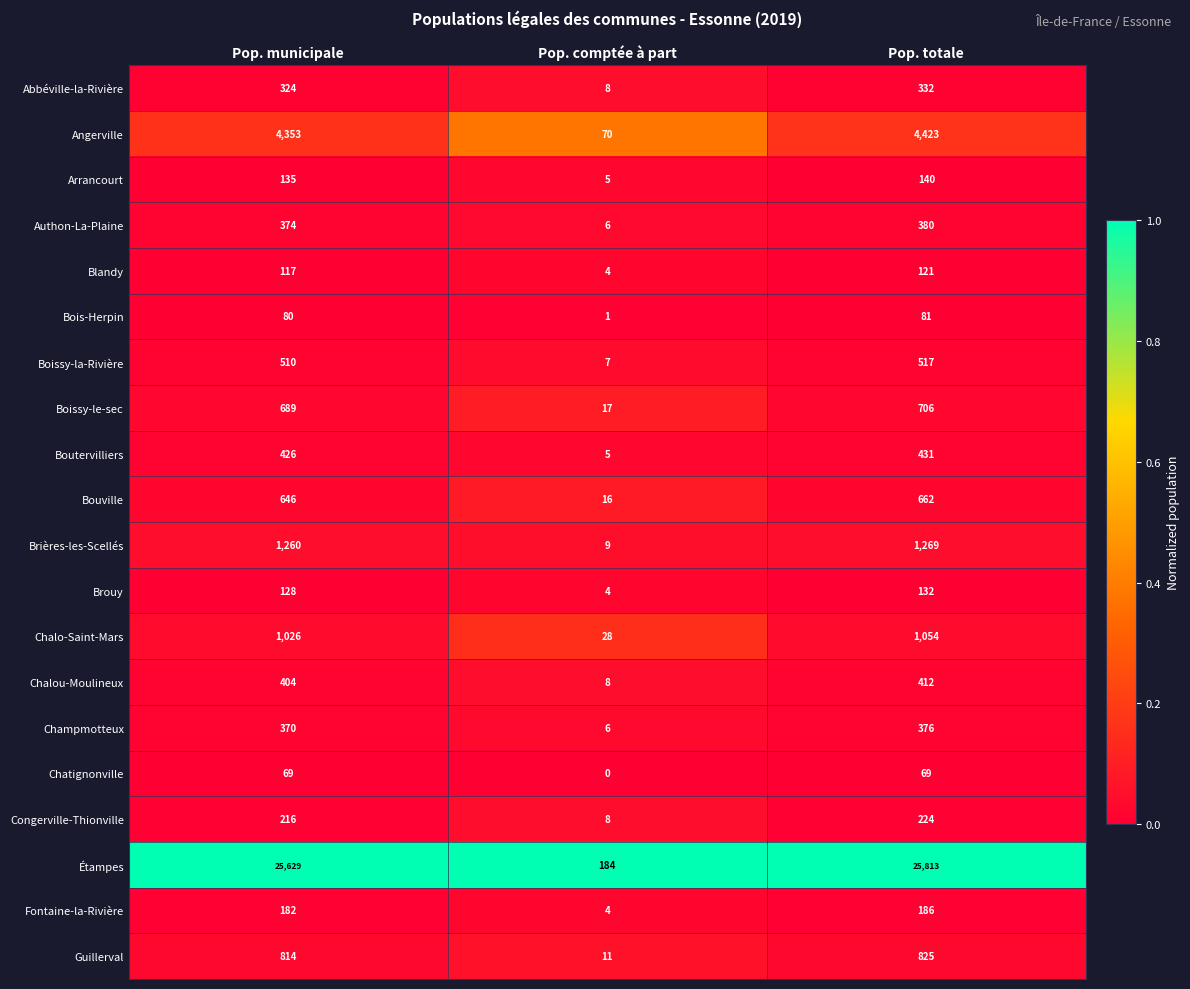

At which category is the sum across all series the highest?

Pop. totale